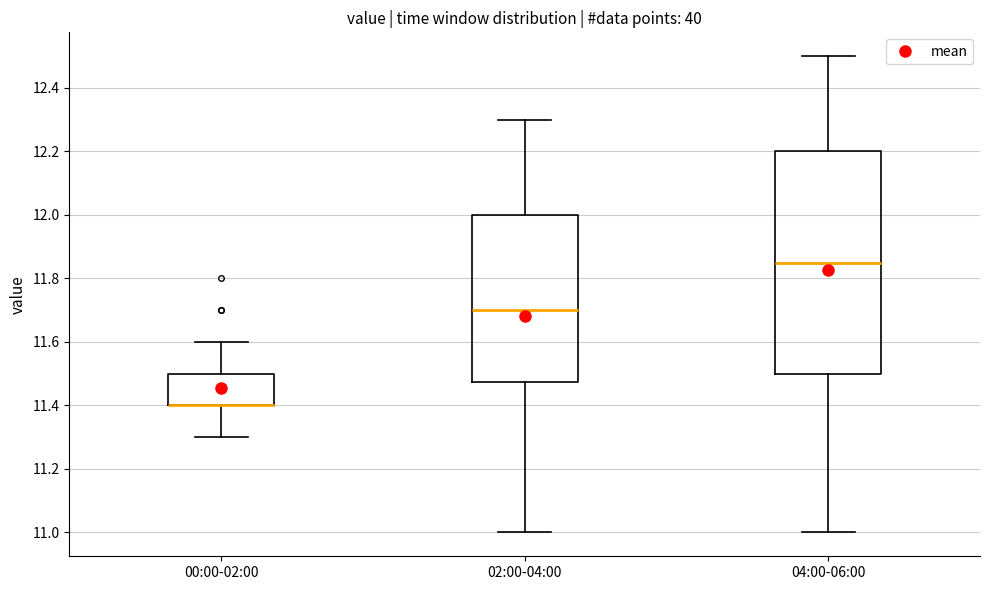

Reading left to right, read every box against the y-axis: the position of its median line, the range the box covers, and the ends of its whiskers. The values are not printed on the chart, so give them approximately, as read against the axis.

00:00-02:00: median 11.40 (drawn on the box's lower edge), box 11.40 to 11.50, whiskers 11.30 to 11.60
02:00-04:00: median 11.70, box 11.48 to 12.00, whiskers 11.00 to 12.30
04:00-06:00: median 11.86, box 11.50 to 12.20, whiskers 11.00 to 12.50